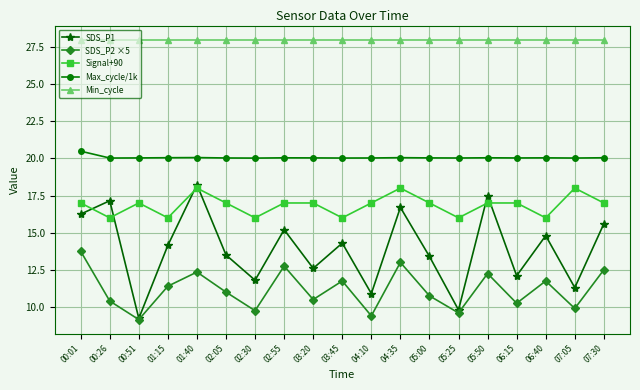

At 06:40, list the series in order from smallest to largest.

SDS_P2 ×5, SDS_P1, Signal+90, Max_cycle/1k, Min_cycle